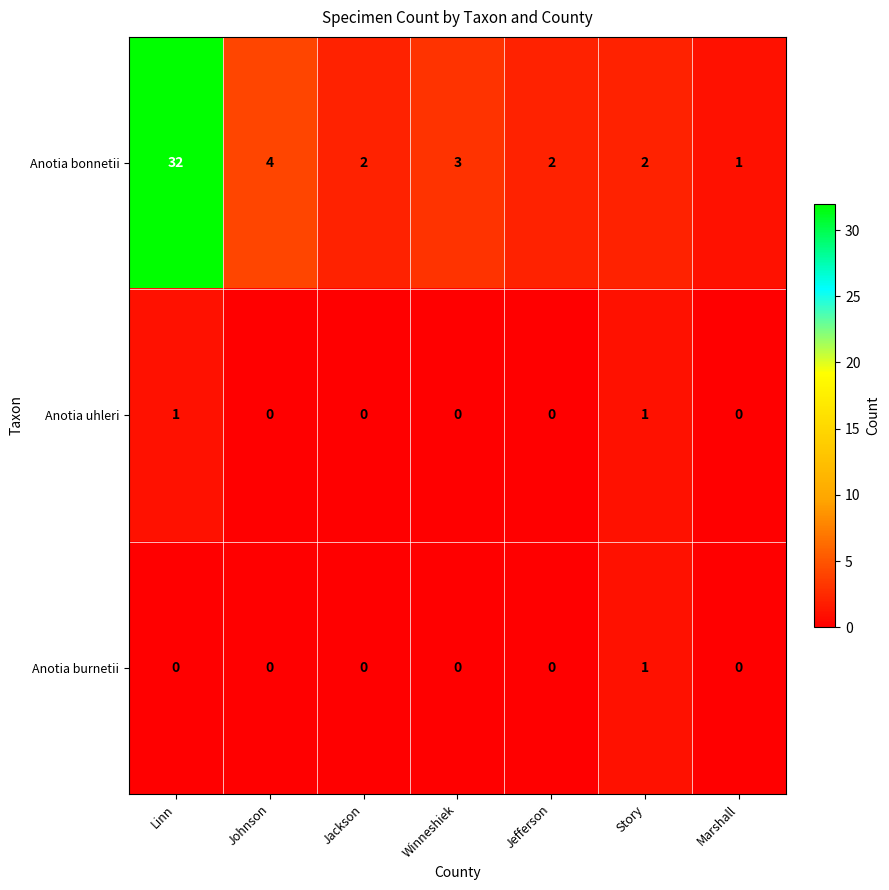

What is the total value across all series at Johnson?

4